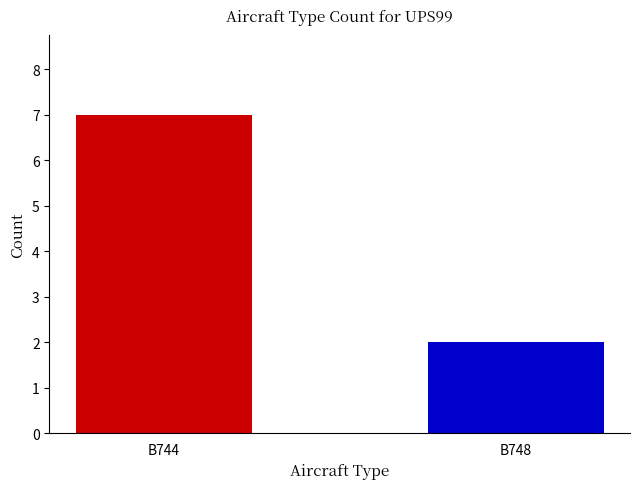

Reading left to right, extract all data points from this chart.

7	2